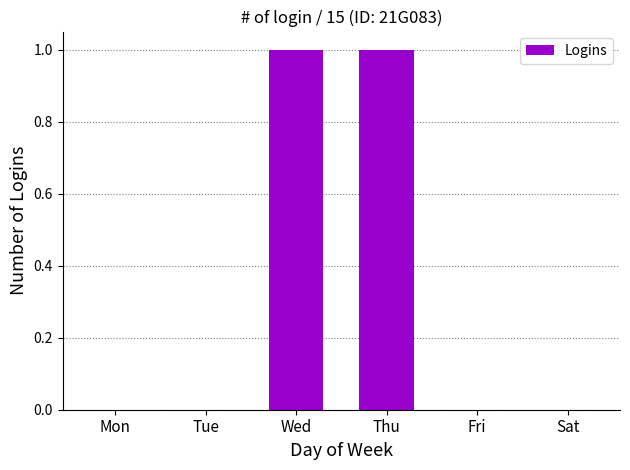

Reading right to left, transcribe all the data shown in this chart.

Sat=0	Fri=0	Thu=1	Wed=1	Tue=0	Mon=0